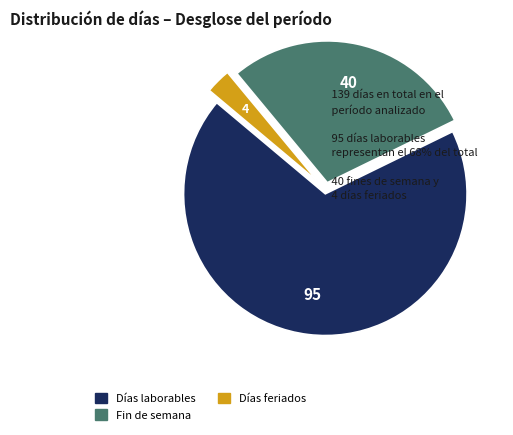

Does any single category account for the majority?

Yes